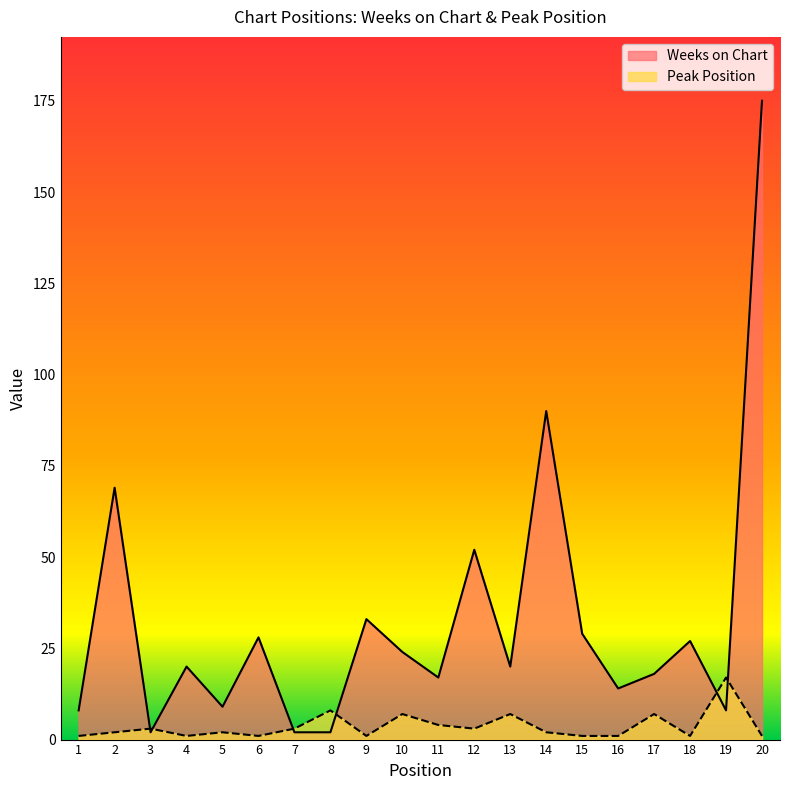

At which label does Weeks on Chart first exceed 20?

2